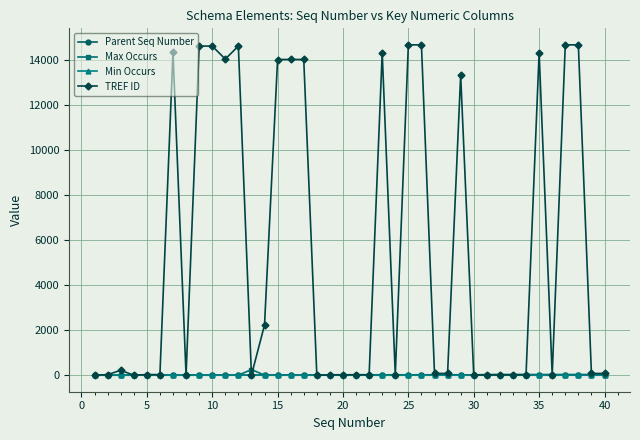

How many values in the Min Occurs series exceed 0?

4